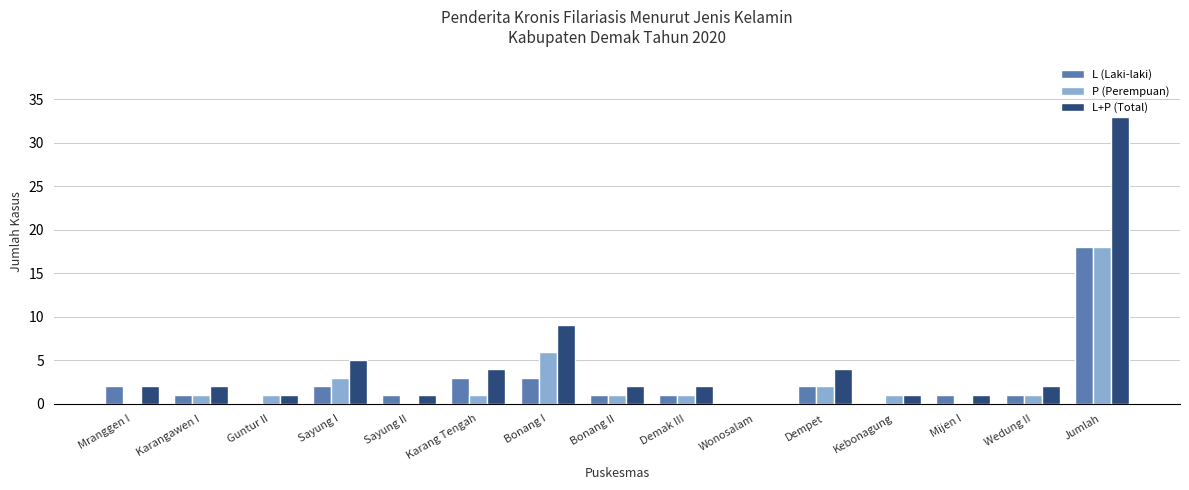

Reading right to left, list all the values displayed in this chart.

L (Laki-laki): 18	1	1	0	2	0	1	1	3	3	1	2	0	1	2
P (Perempuan): 18	1	0	1	2	0	1	1	6	1	0	3	1	1	0
L+P (Total): 33	2	1	1	4	0	2	2	9	4	1	5	1	2	2